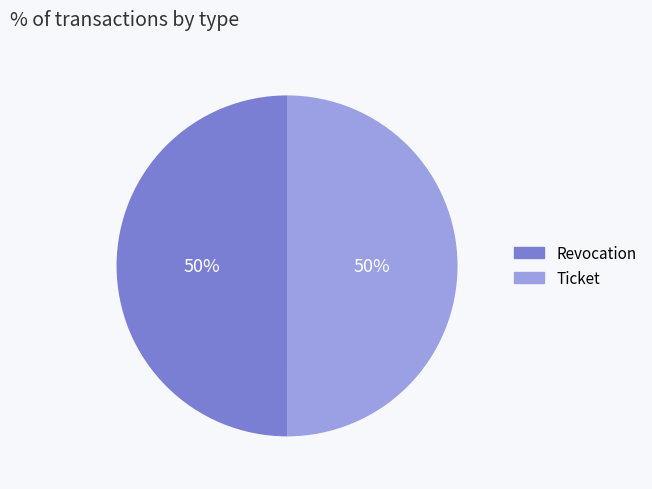

What percentage is the Revocation slice, to the nearest percent?

50%